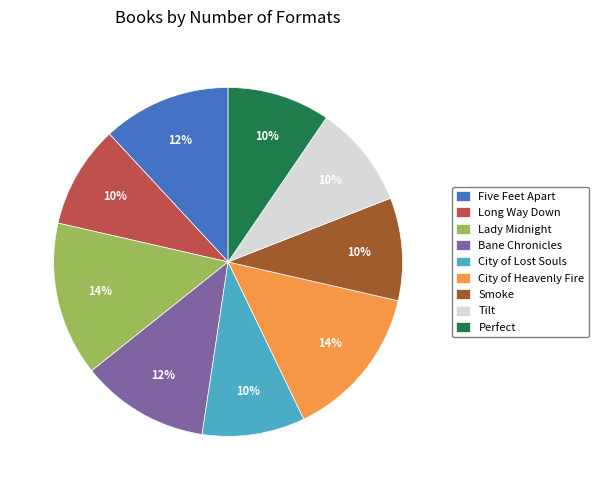

Count the number of slices in the pie.

9